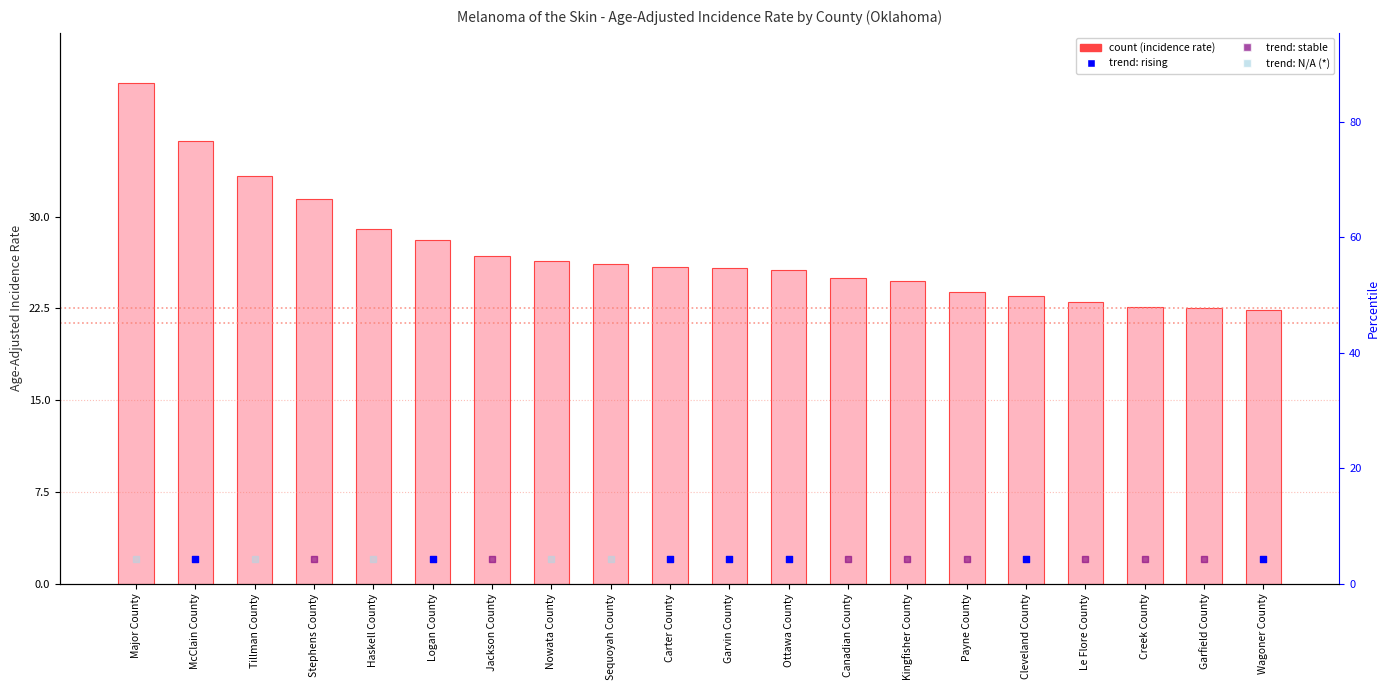

Between Stephens County and Haskell County, which is larger?

Stephens County